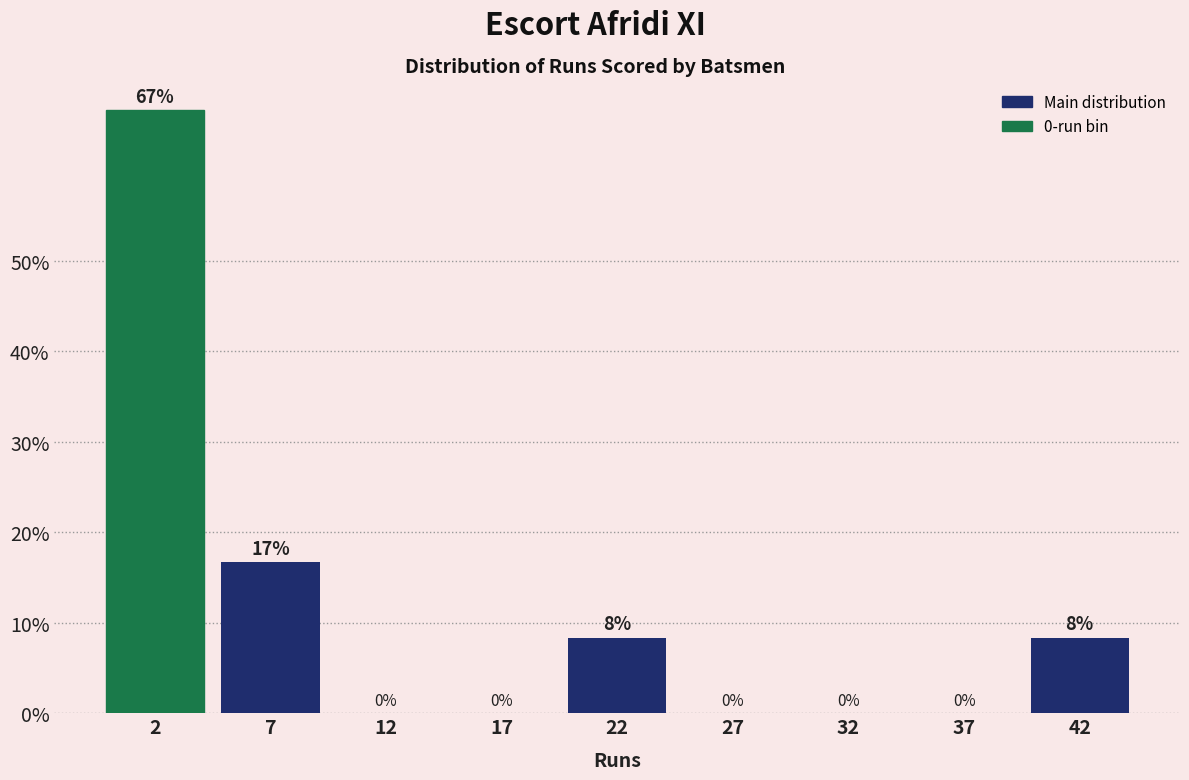

At which label is the value closest to 33?

7